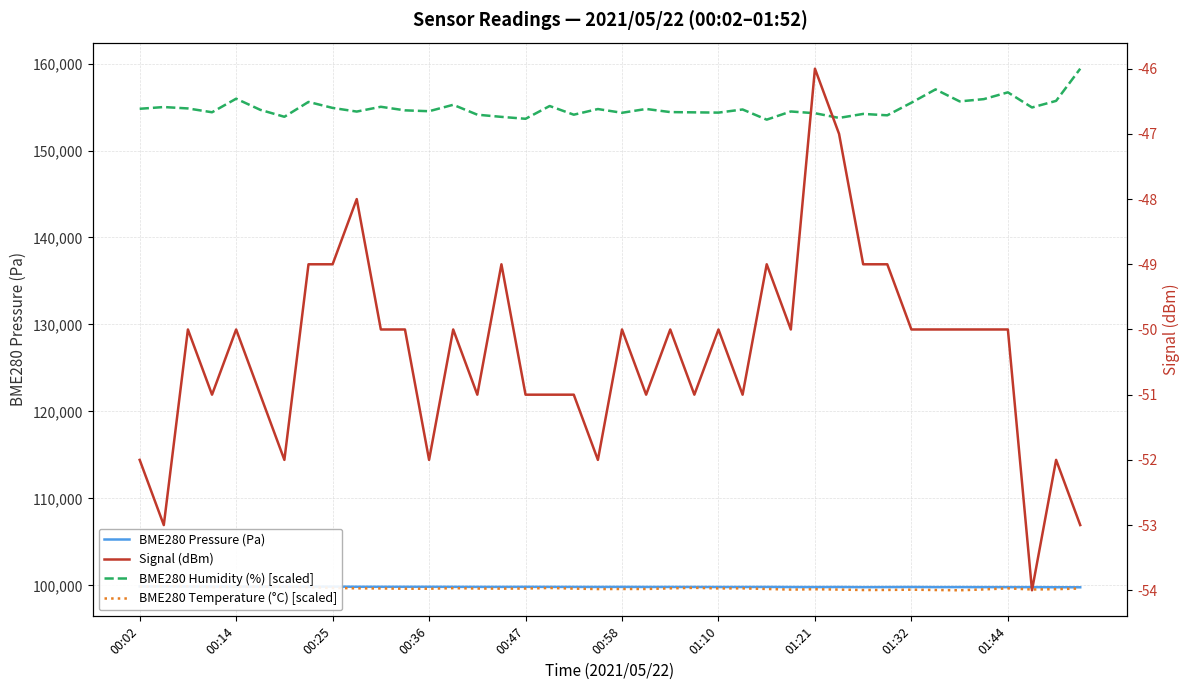

Count the number of categories in the chart.

40